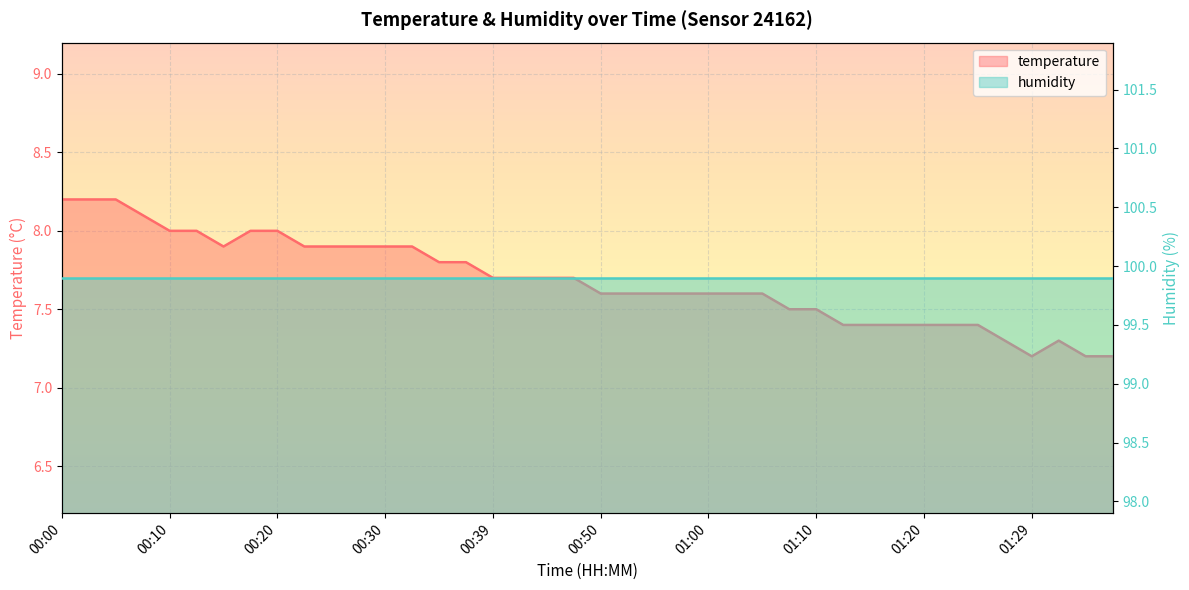

Rank the categories by value from lowest to highest.

01:29, 01:34, 01:37, 01:27, 01:32, 01:12, 01:15, 01:17, 01:20, 01:22, 01:25, 01:07, 01:10, 00:50, 00:52, 00:55, 00:57, 01:00, 01:02, 01:05, 00:39, 00:42, 00:44, 00:47, 00:35, 00:37, 00:15, 00:22, 00:25, 00:27, 00:30, 00:32, 00:10, 00:13, 00:17, 00:20, 00:08, 00:00, 00:03, 00:05